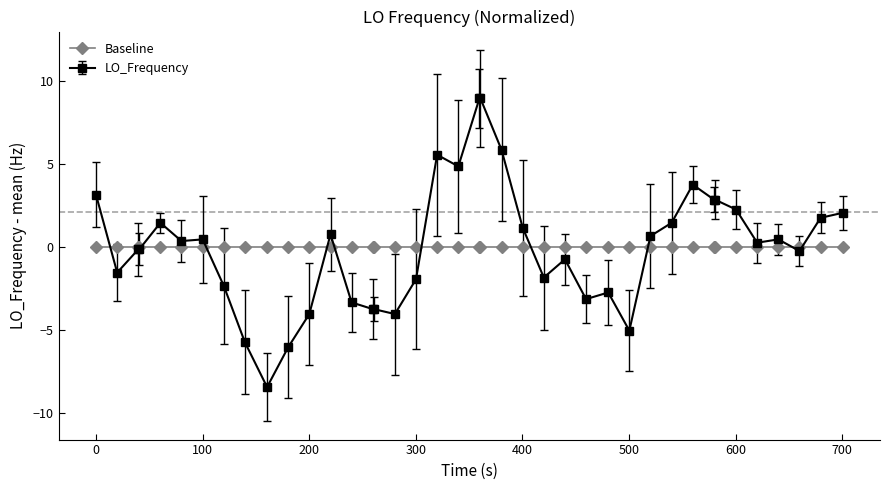

List the series in order of their peak value, lowest first.

Baseline, LO_Frequency